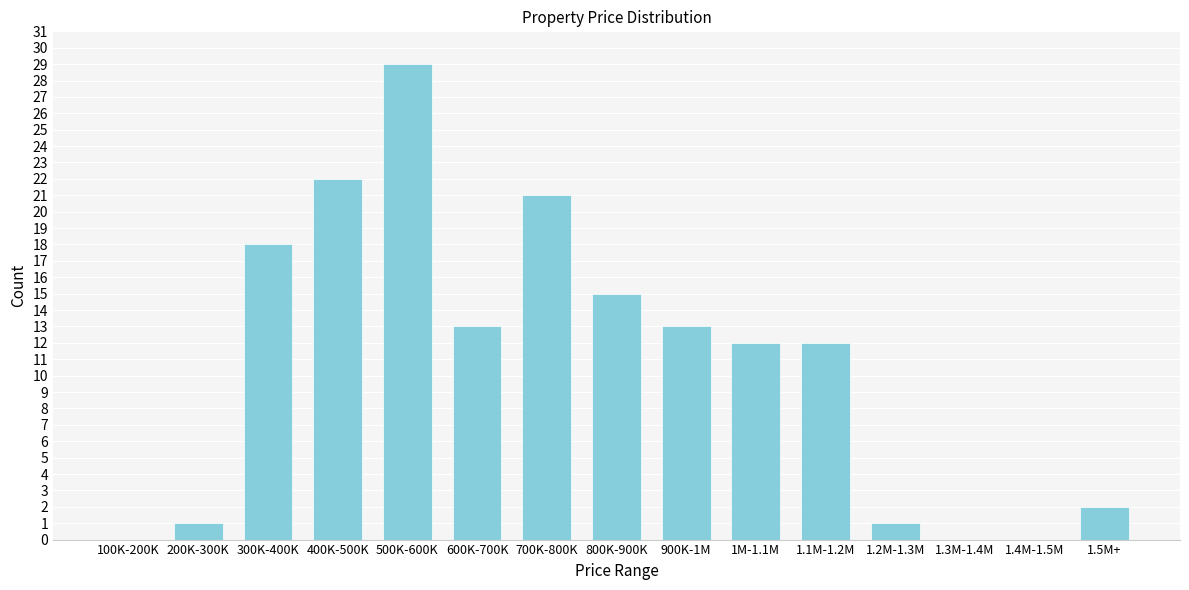

Reading left to right, what are all the values shown in this chart?

100K-200K=0	200K-300K=1	300K-400K=18	400K-500K=22	500K-600K=29	600K-700K=13	700K-800K=21	800K-900K=15	900K-1M=13	1M-1.1M=12	1.1M-1.2M=12	1.2M-1.3M=1	1.3M-1.4M=0	1.4M-1.5M=0	1.5M+=2